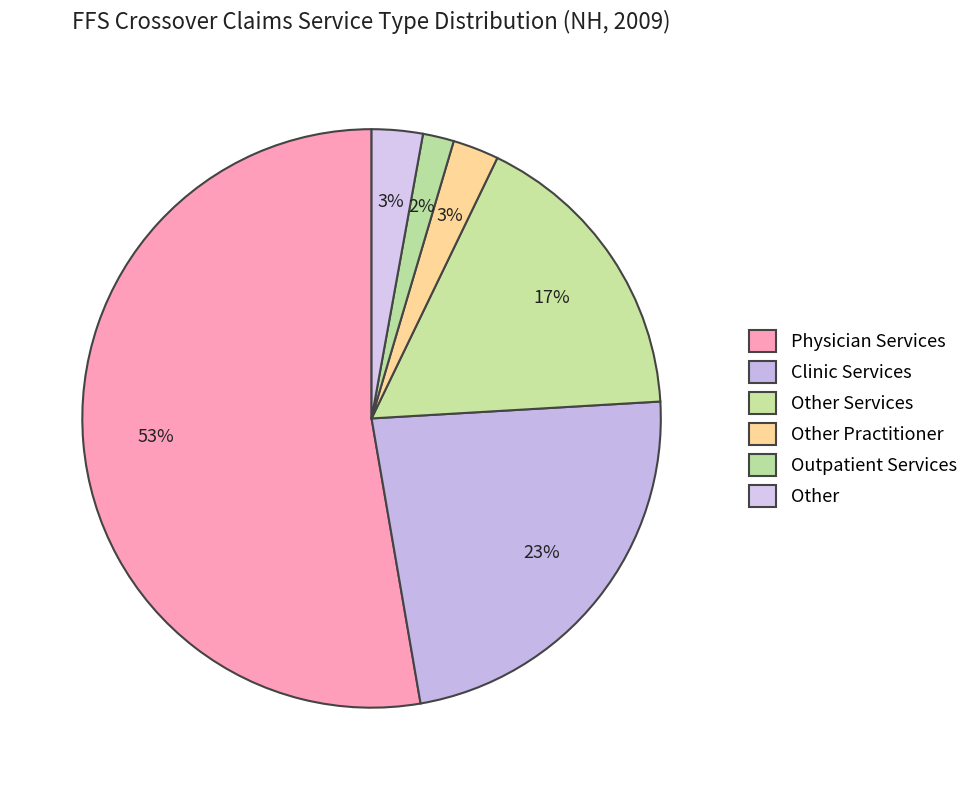

Rank the categories by value from lowest to highest.

Outpatient Services, Other Practitioner, Other, Other Services, Clinic Services, Physician Services